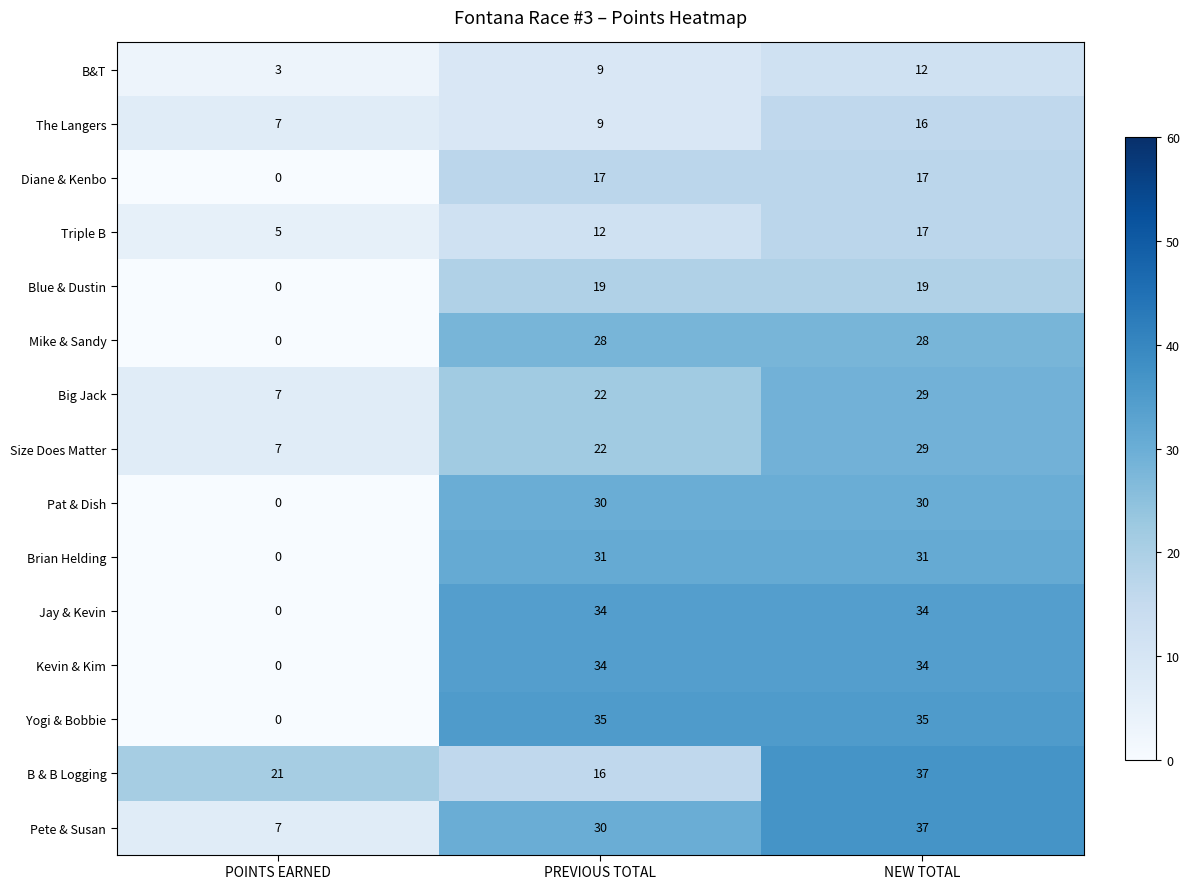

Is it true that Mike & Sandy equals 0 at POINTS EARNED?

True